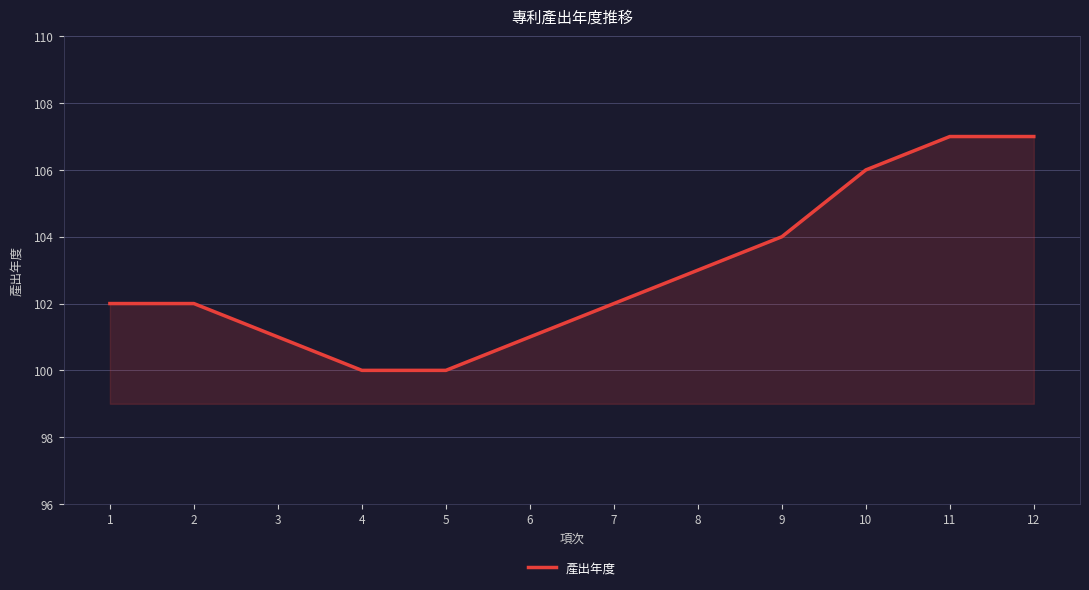

What is the change in value from 6 to 8?

+2